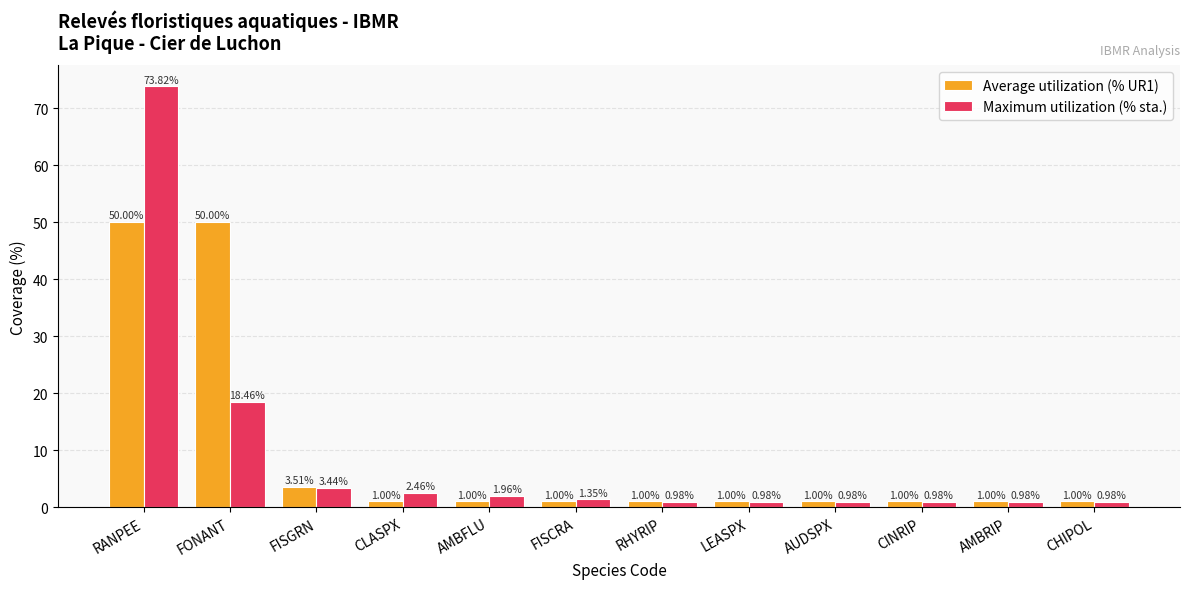

What is the total value across all series at RANPEE?

123.8